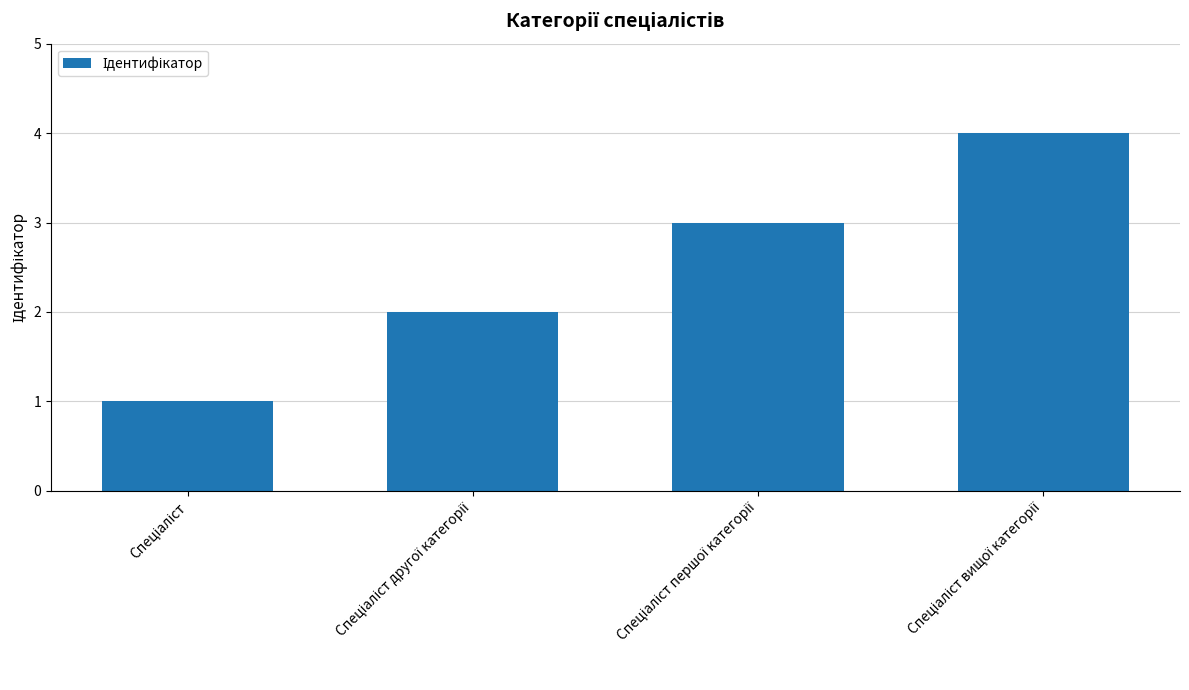

What is the sum of all values?

10